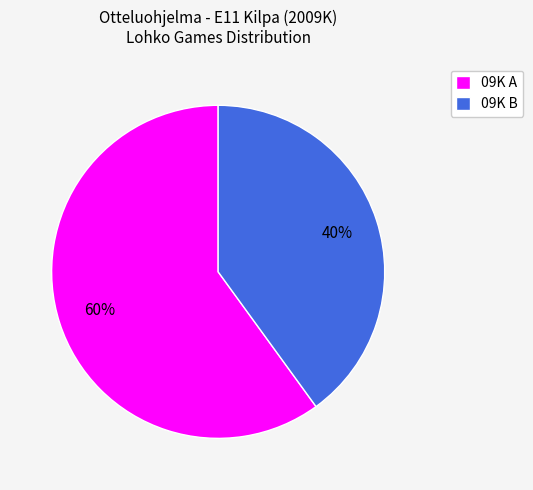

To the nearest percent, what is the difference between the largest and smallest slice percentages?

20%